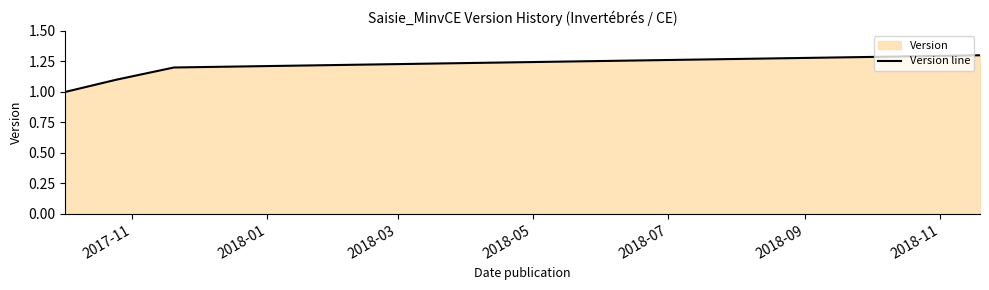

What is the maximum value shown in the chart?

1.3